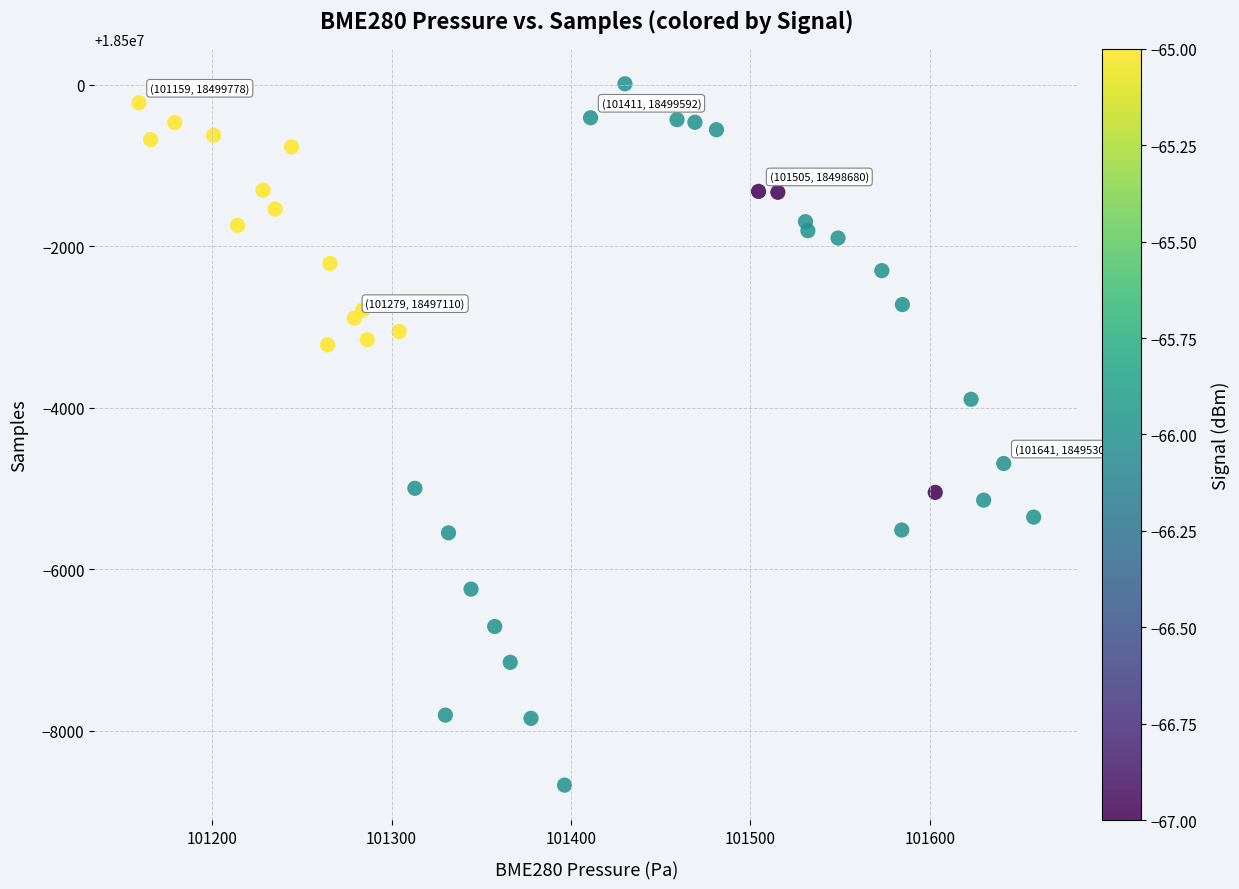

What is the range of Y values (max minus min)?

8688